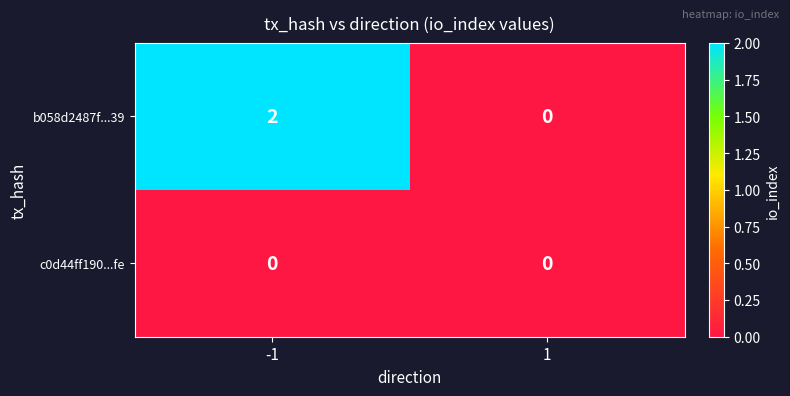

The b058d2487f...39 series shows 1 at -1. True or false?

False